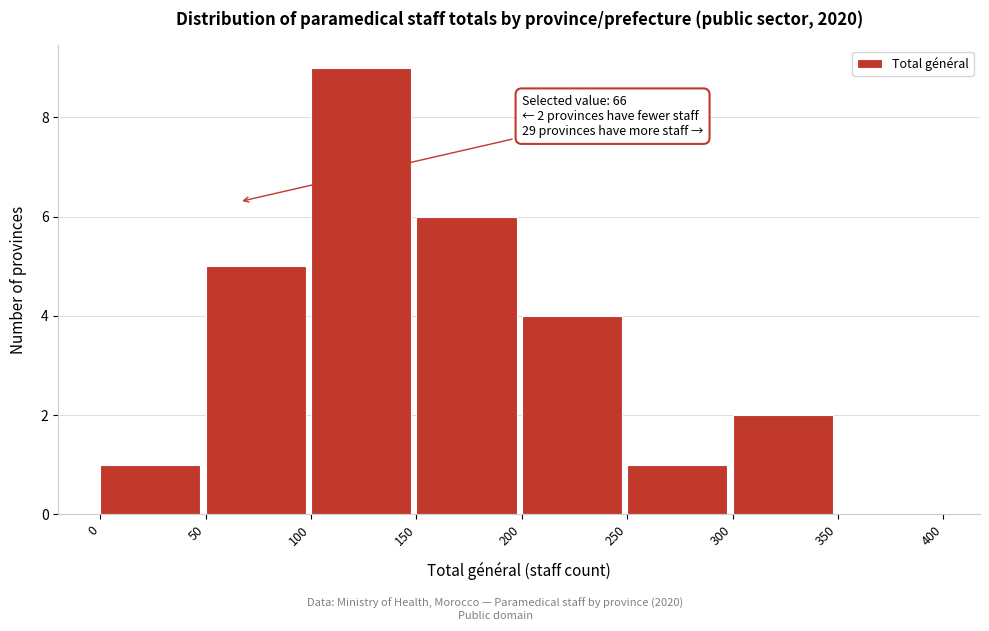

Over which range of the x-axis is the bar tallest?

100 to 150